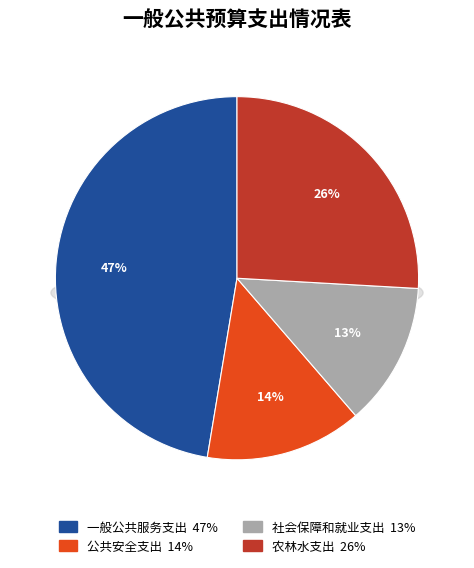

To the nearest percent, what portion does 农林水支出 represent?

26%